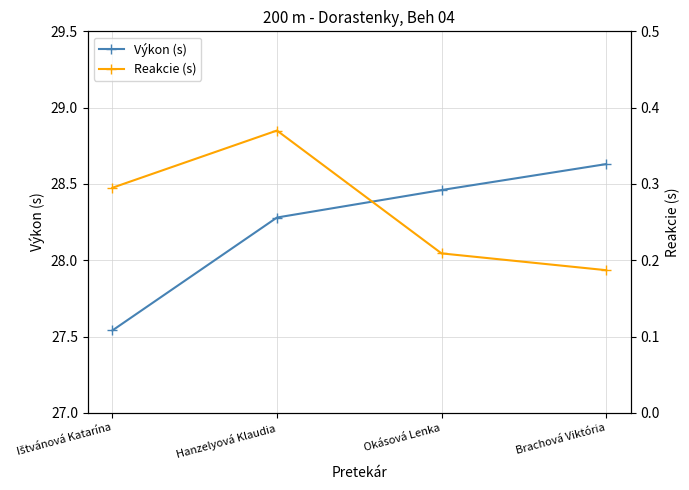

What is the spread (max minus min) of values at Ištvánová Katarína?

27.2